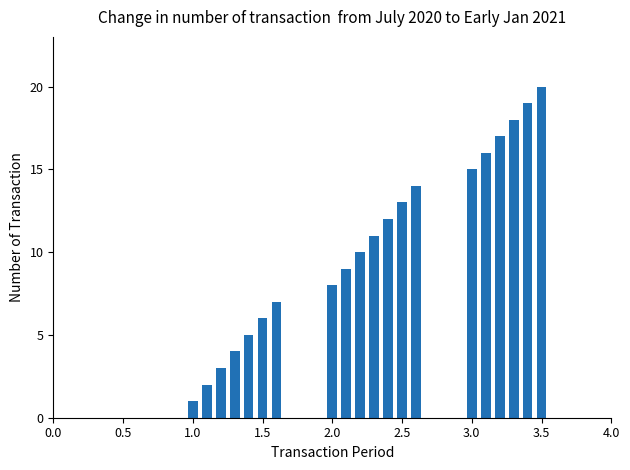

What is the sum of all values?

210